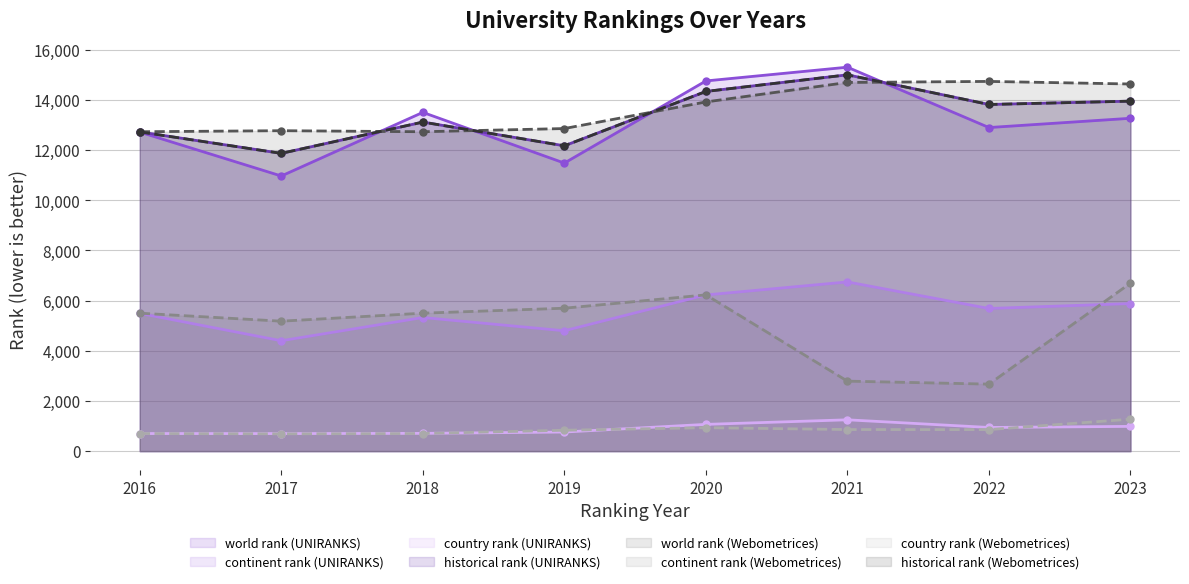

How many values in the country rank (UNIRANKS) series are below 943?

4